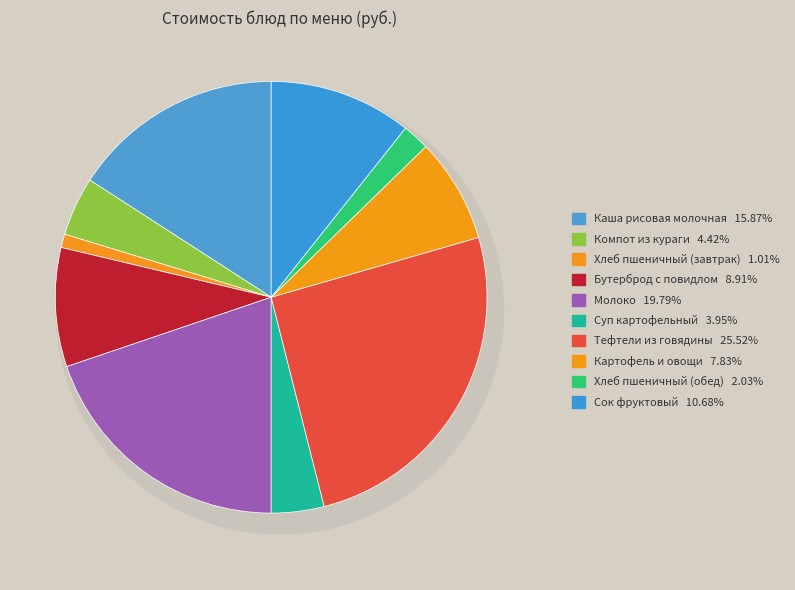

What percentage do Тефтели из говядины and Суп картофельный together represent?

29.5%